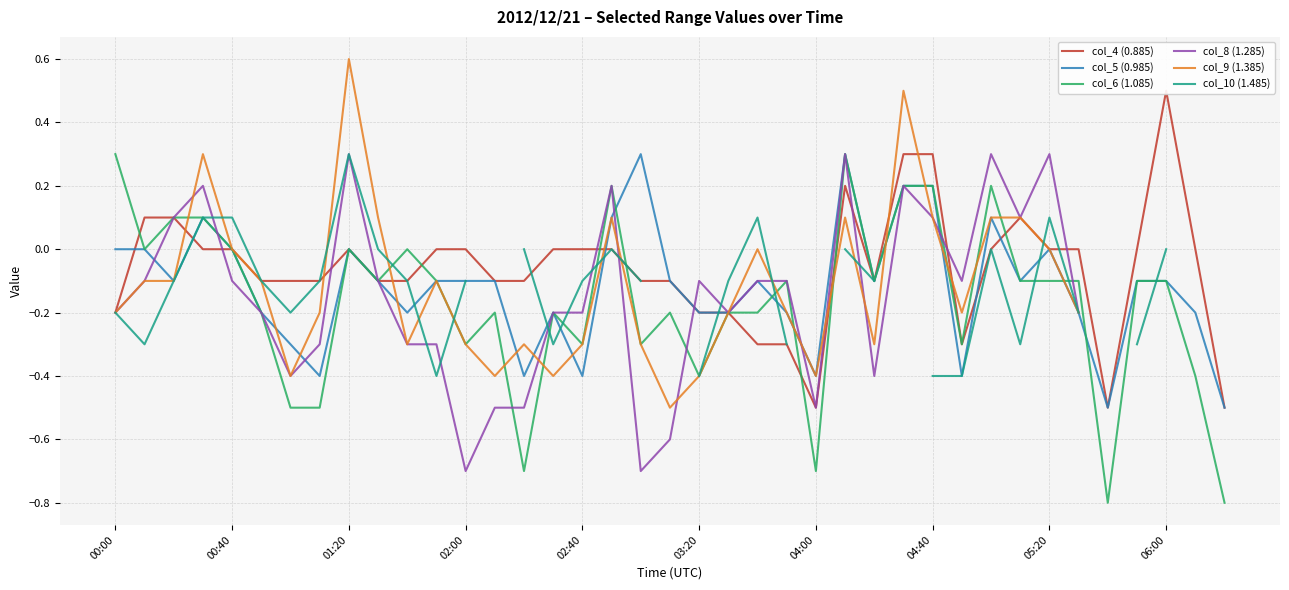

What is the lowest value of the col_5 (0.985) series?

-0.5